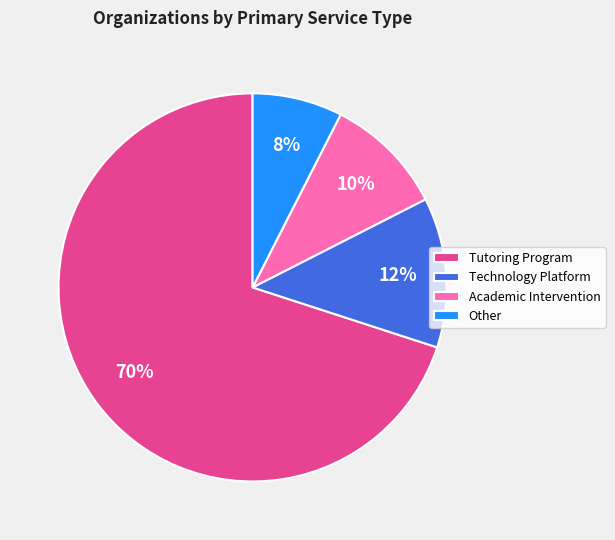

Which slice is the smallest?

Other